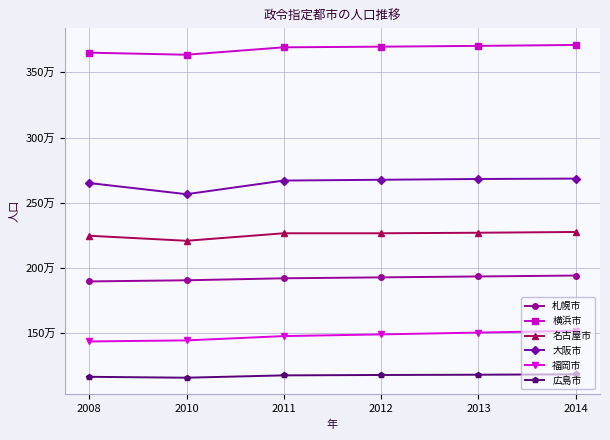

What are all the series names shown in the legend?

札幌市, 横浜市, 名古屋市, 大阪市, 福岡市, 広島市